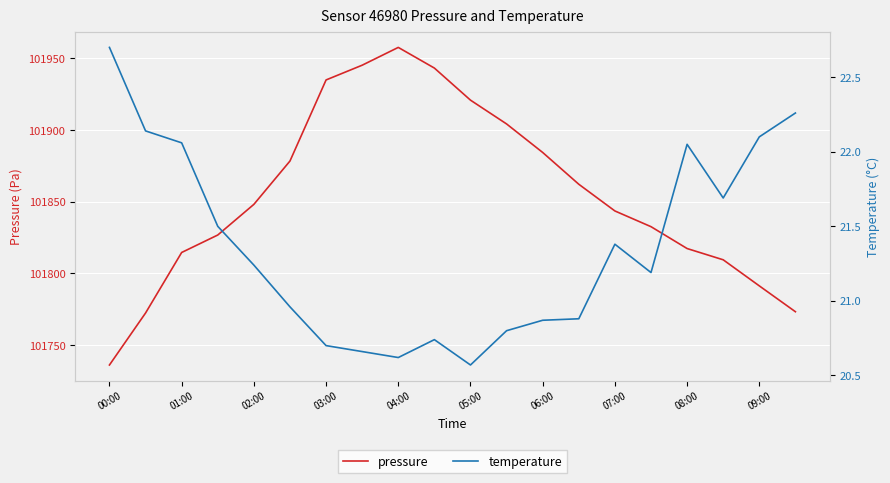

How many lines are shown in the chart?

2